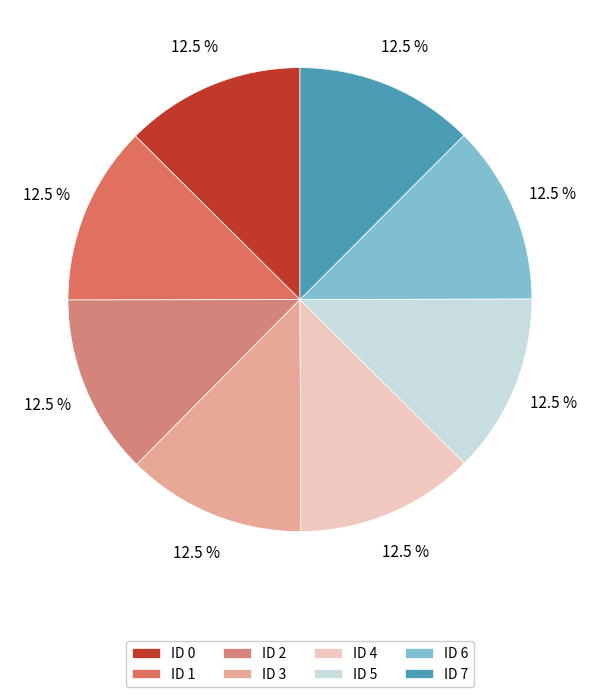

How many segments does this pie chart have?

8